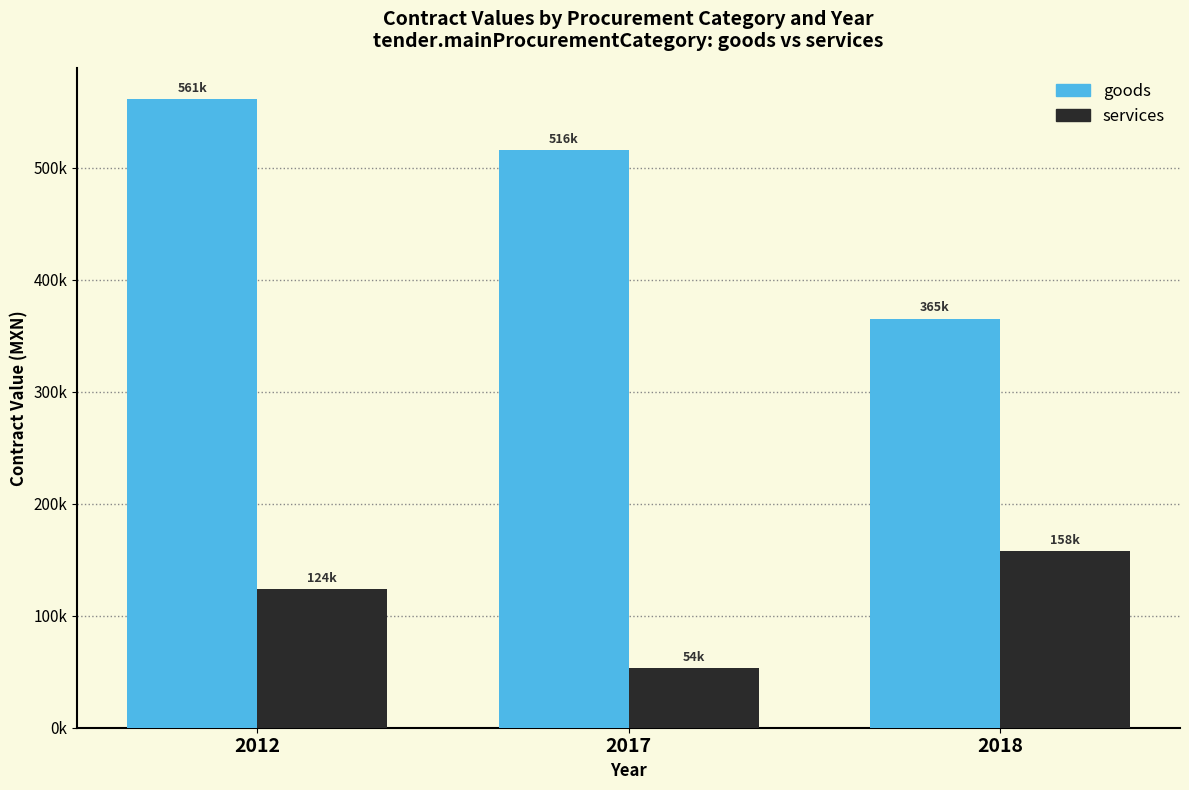

List the series in order of their overall mean, highest first.

goods, services